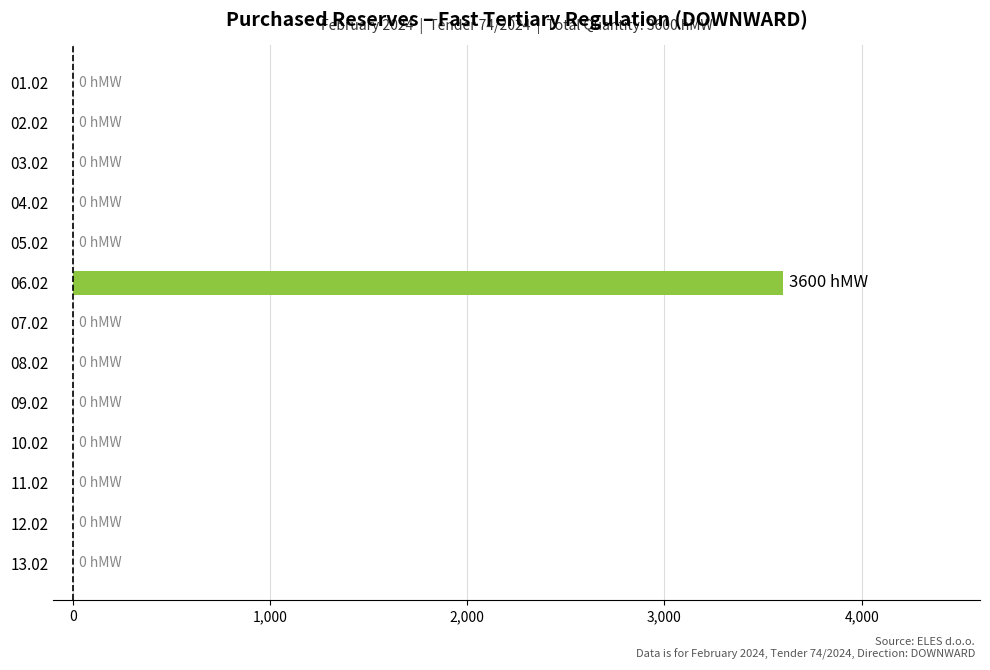

What is the maximum value shown in the chart?

3600